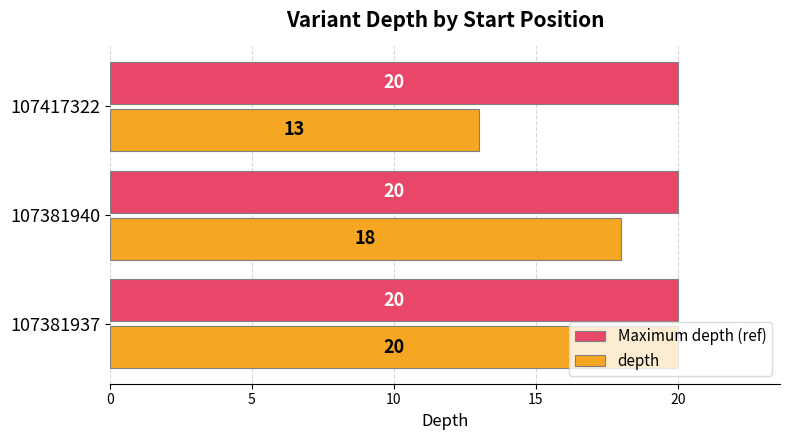

Which series has the widest spread of values?

depth